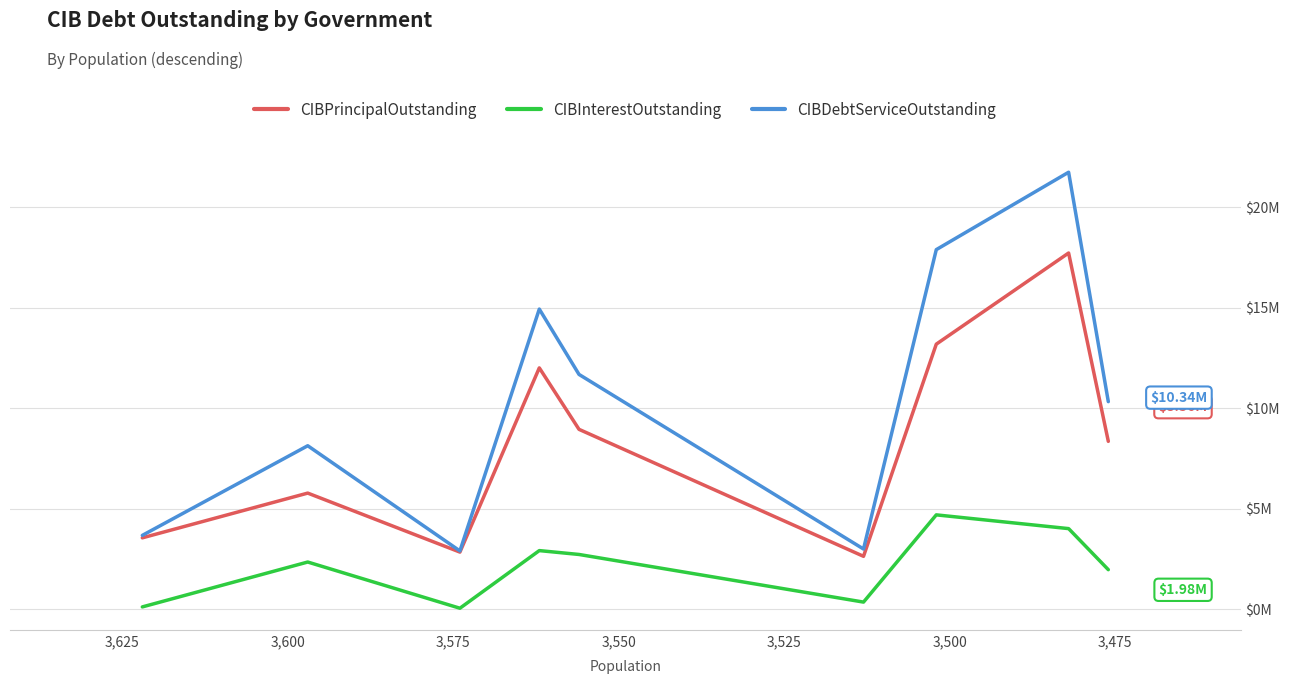

True or false: CIBInterestOutstanding and CIBPrincipalOutstanding intersect in this chart.

False